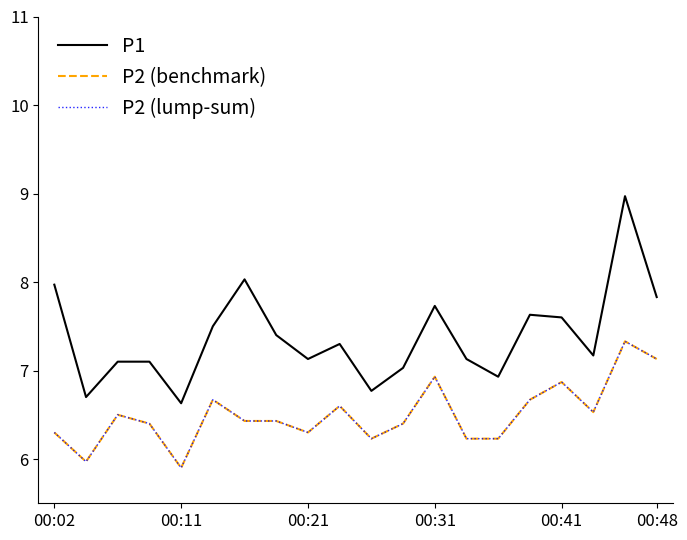

True or false: P1 and P2 (lump-sum) cross at least once.

False